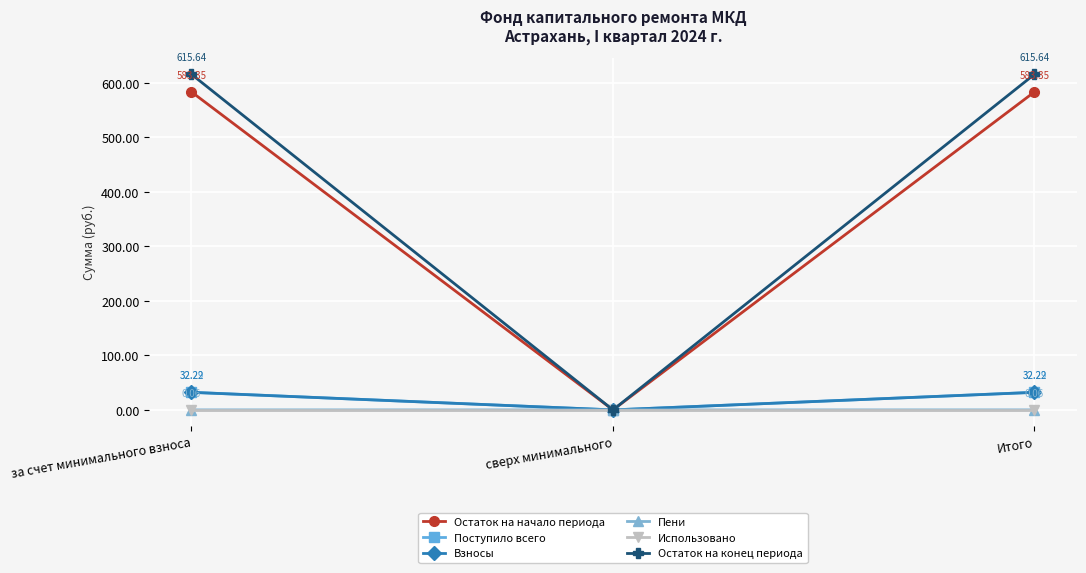

What are all the series names shown in the legend?

Остаток на начало периода, Поступило всего, Взносы, Пени, Использовано, Остаток на конец периода